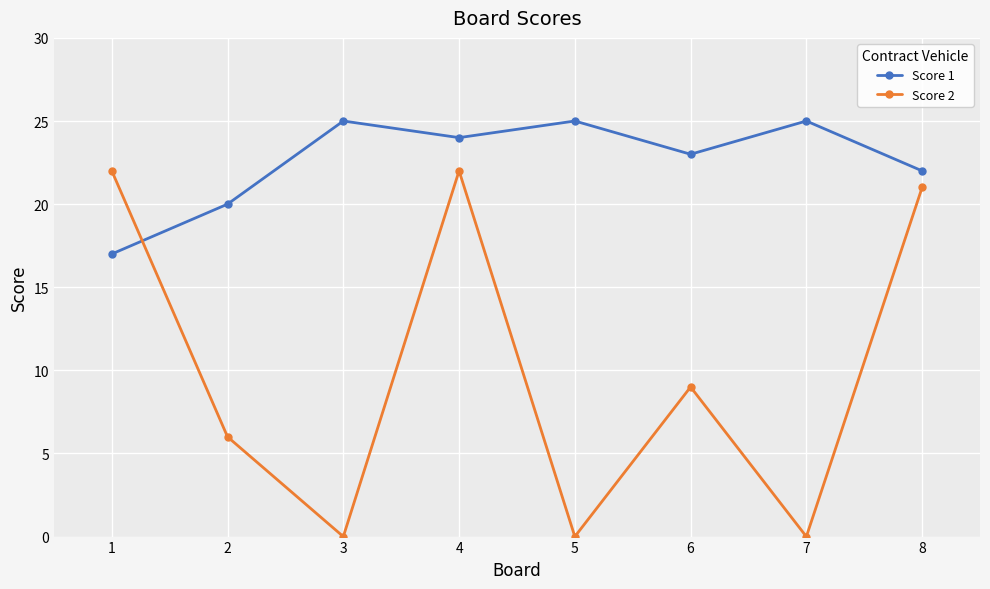

Where is Score 2 nearest to the value 11?

6